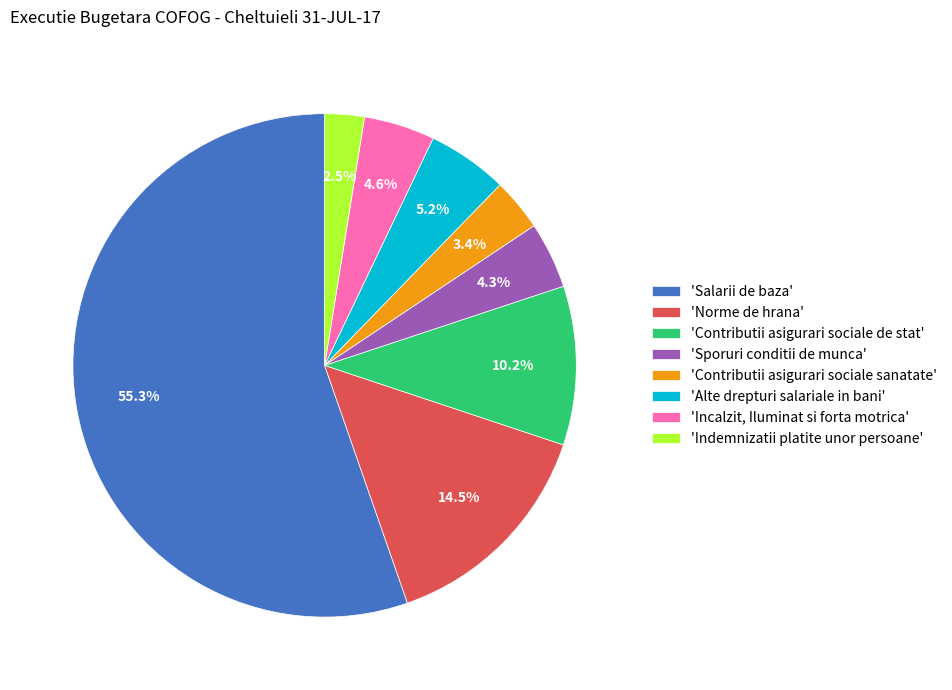

How many slices are in this pie chart?

8